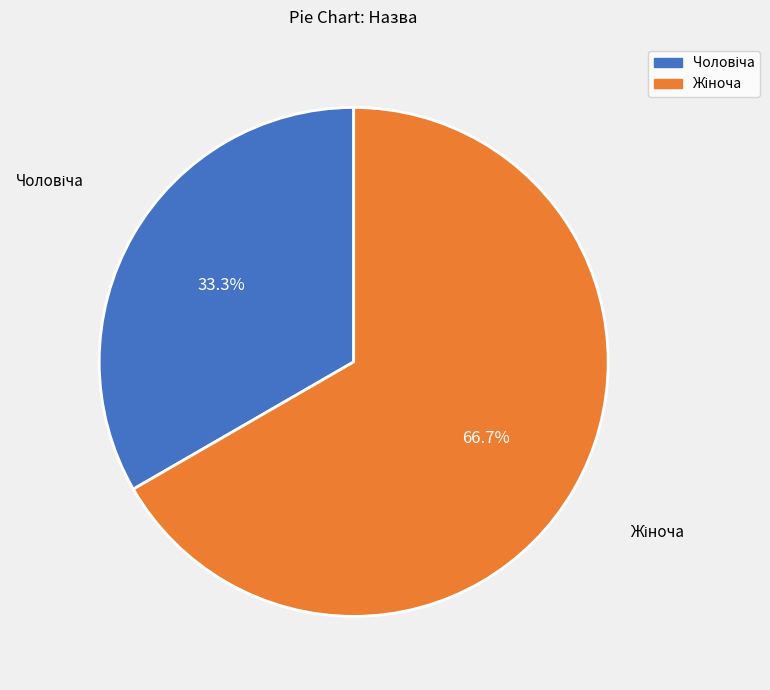

Is there any slice that represents more than half of the pie?

Yes